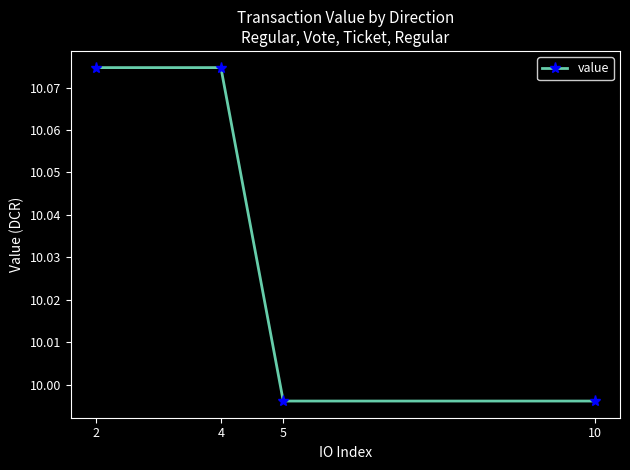

The chart shows a value of 15.8 at 10. True or false?

False